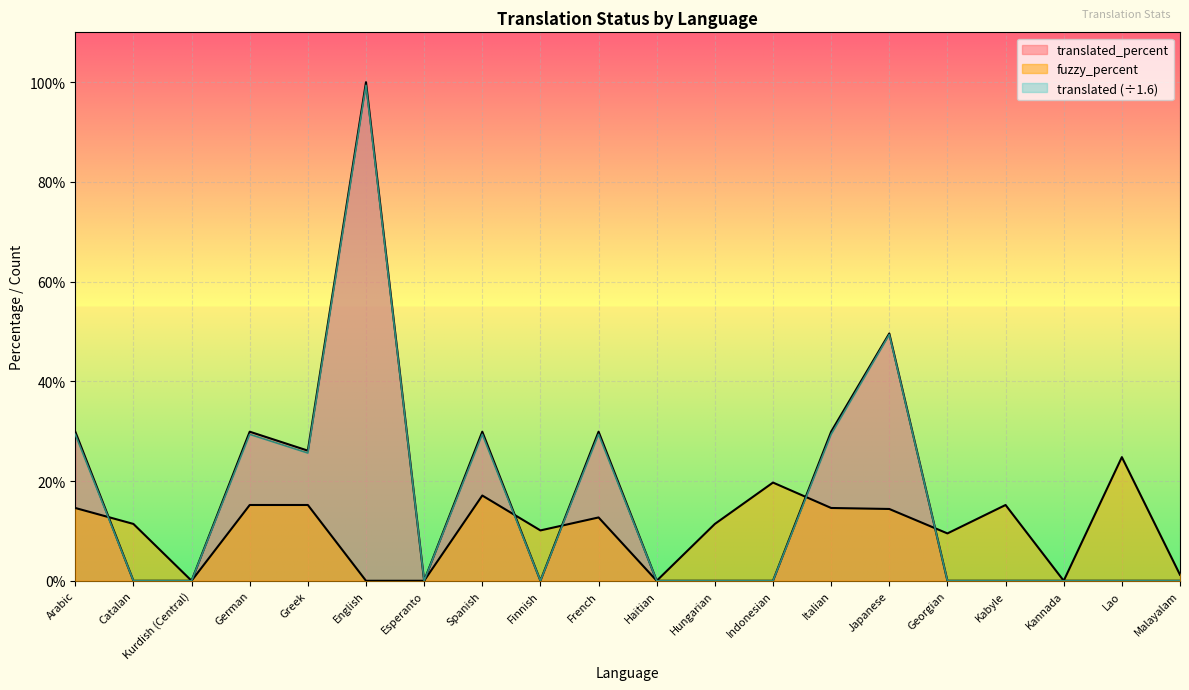

True or false: translated and translated_percent intersect in this chart.

False